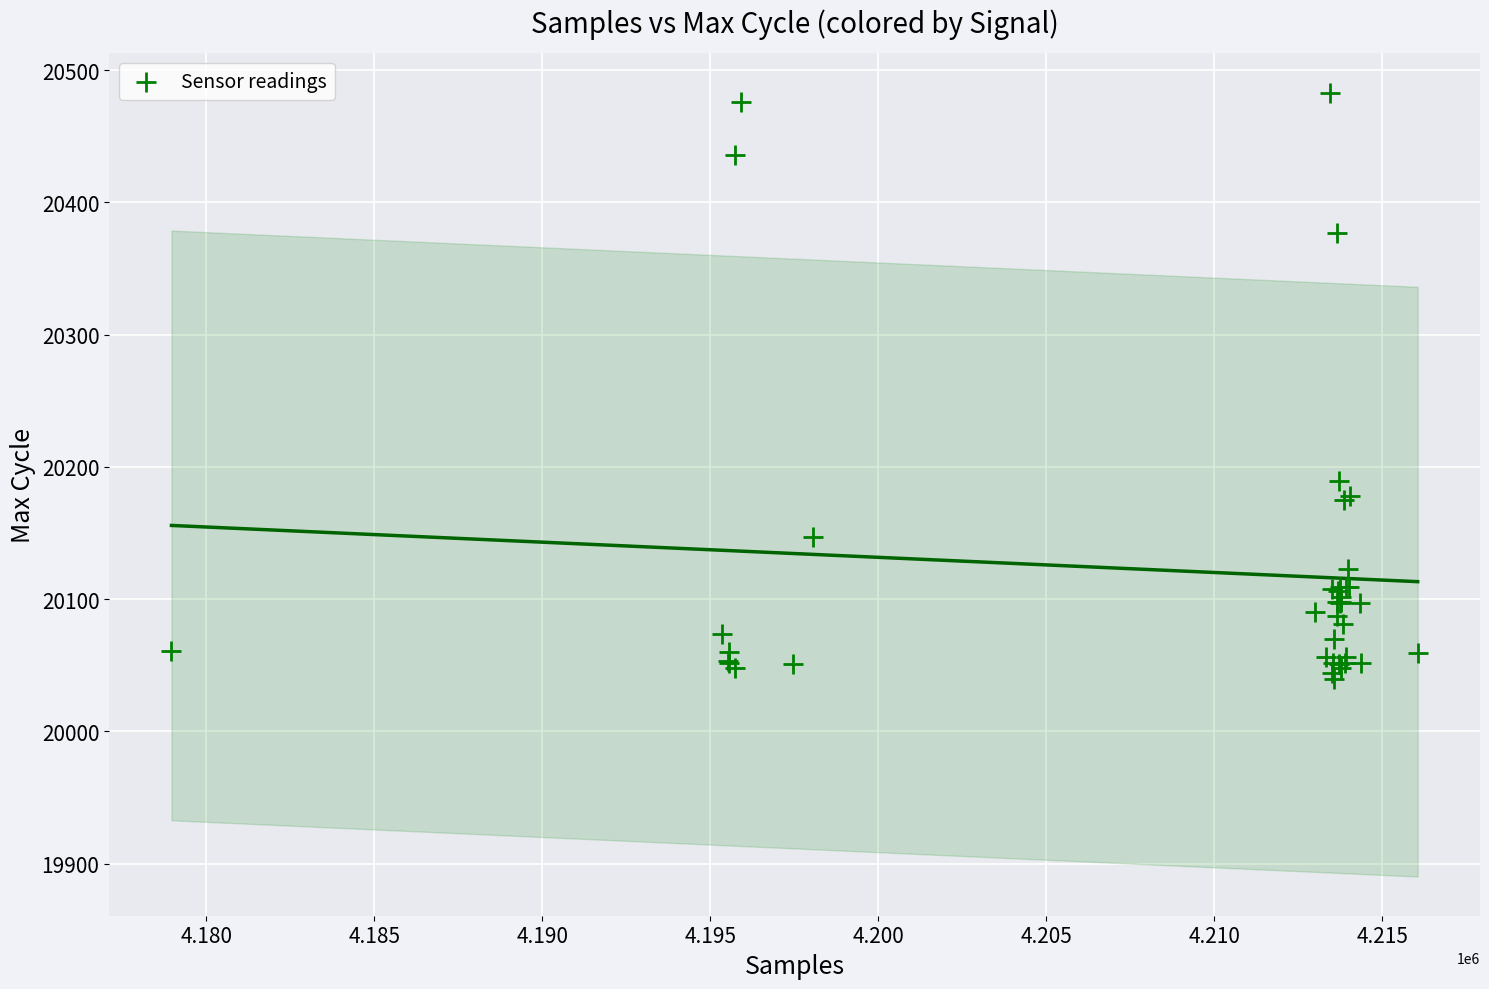

What Y value in the scatter plot is closest to 20261?

20189